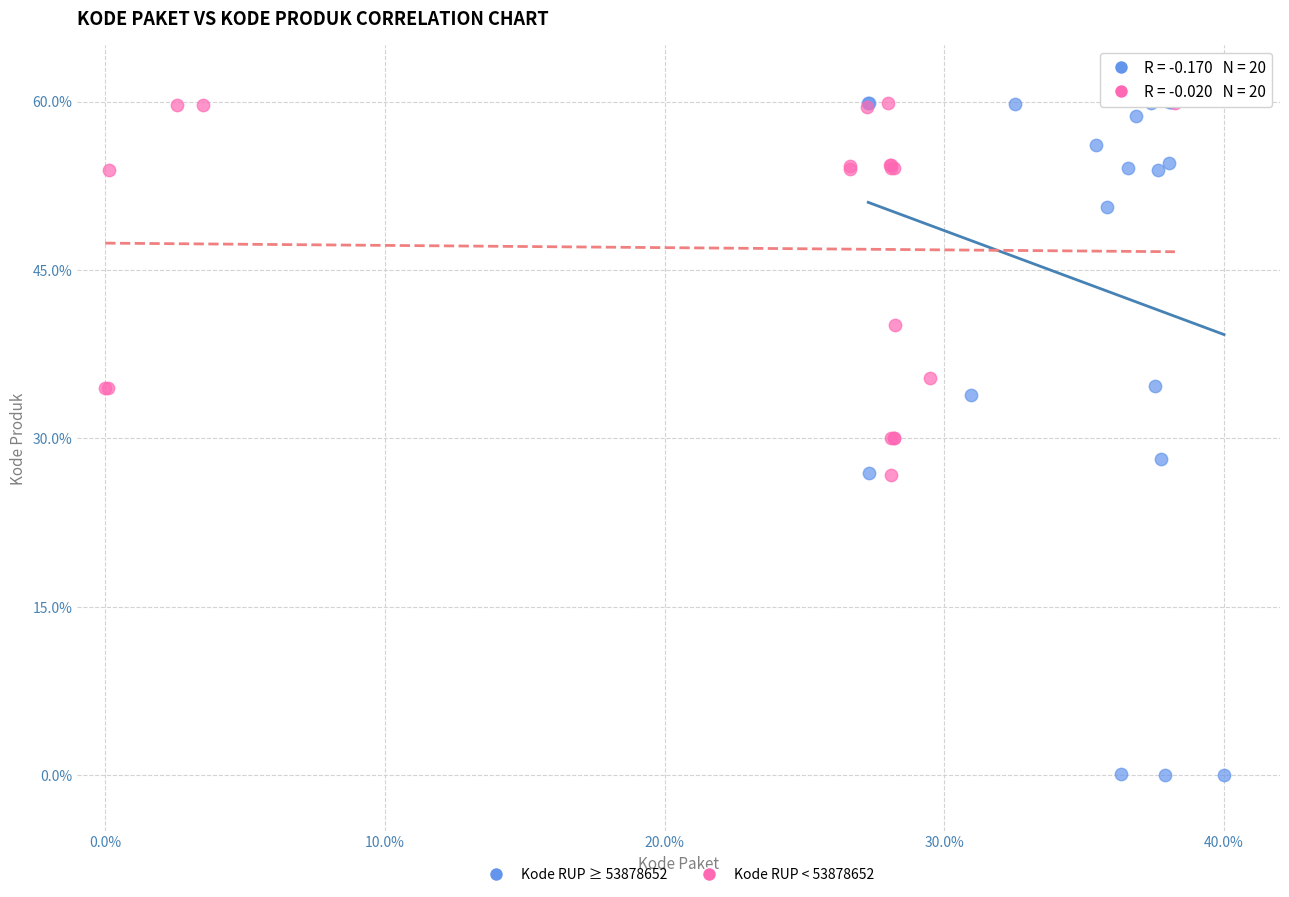

Which series has the largest Y range (max minus min)?

Kode RUP ≥ 53878652